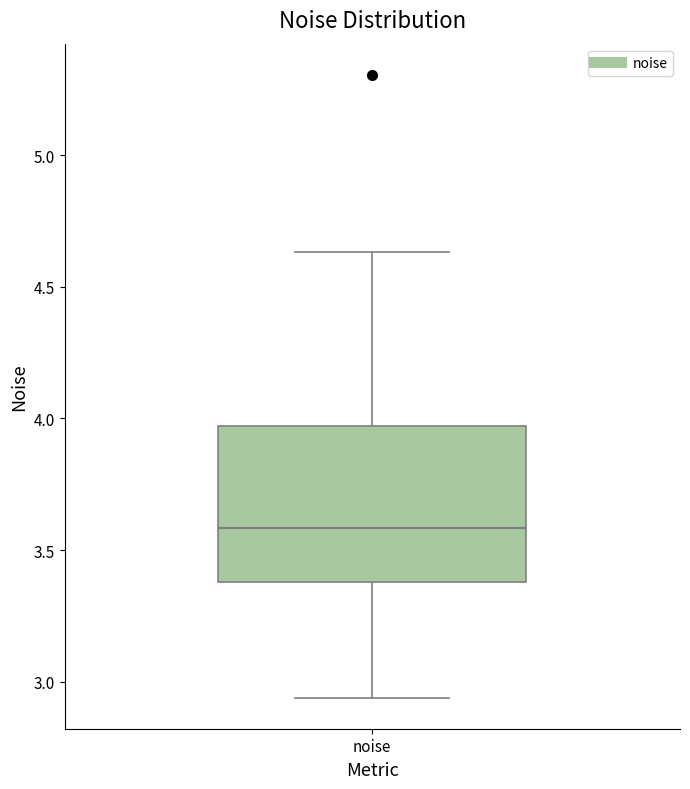

Transcribe this box plot: give where the median line is, the range the box spans, and where the two whiskers end, as read against the y-axis. The values are not printed on the chart, so give them approximately, as read against the axis.

median 3.60, box 3.40 to 3.95, whiskers 2.95 to 4.65